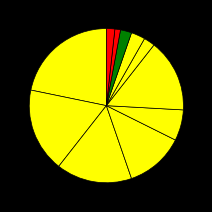

What is the largest slice in the pie chart?

0円以上100万円未満